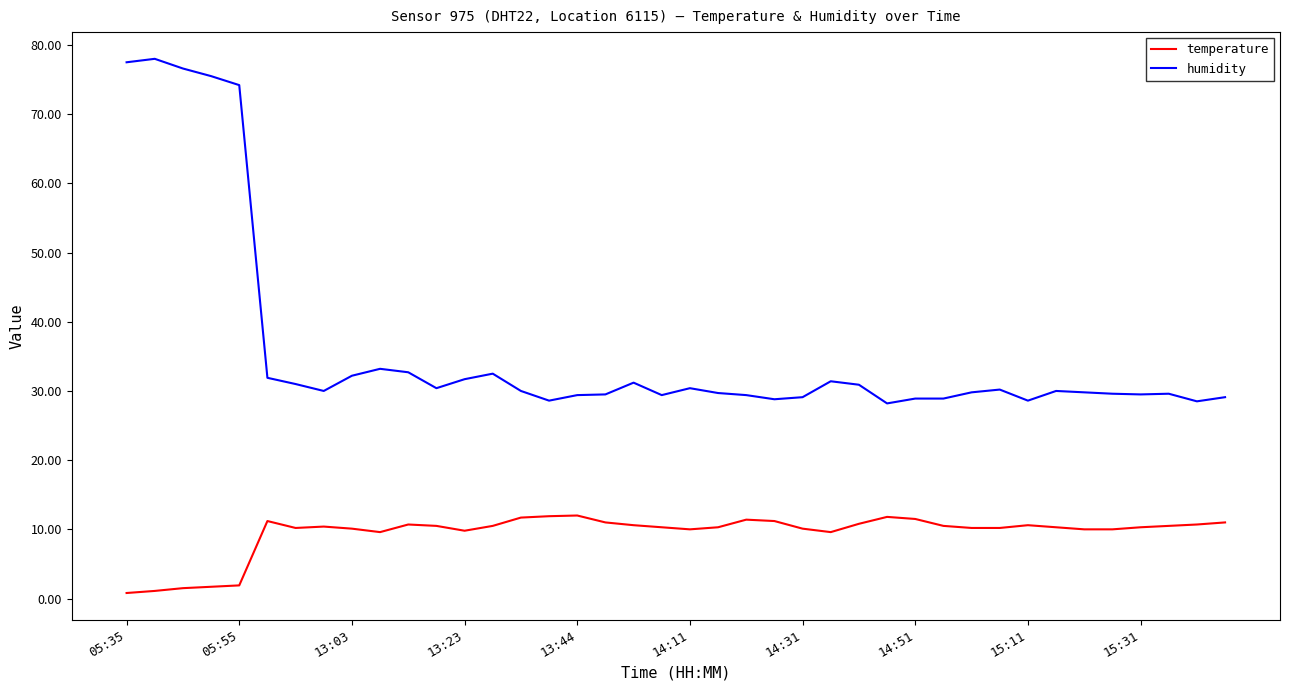

What are all the series names shown in the legend?

temperature, humidity